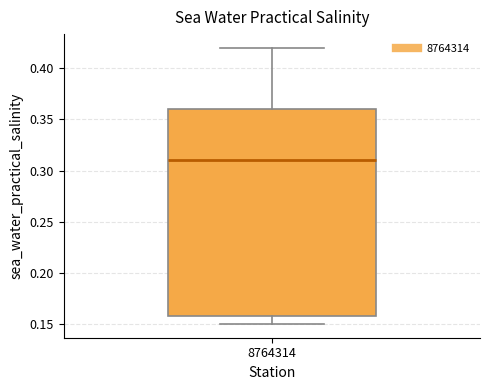

Read this box plot against the y-axis: the position of the median line, the range covered by the box, and the ends of both whiskers. The values are not printed on the chart, so give them approximately, as read against the axis.

median 0.31, box 0.16 to 0.36, whiskers 0.15 to 0.42